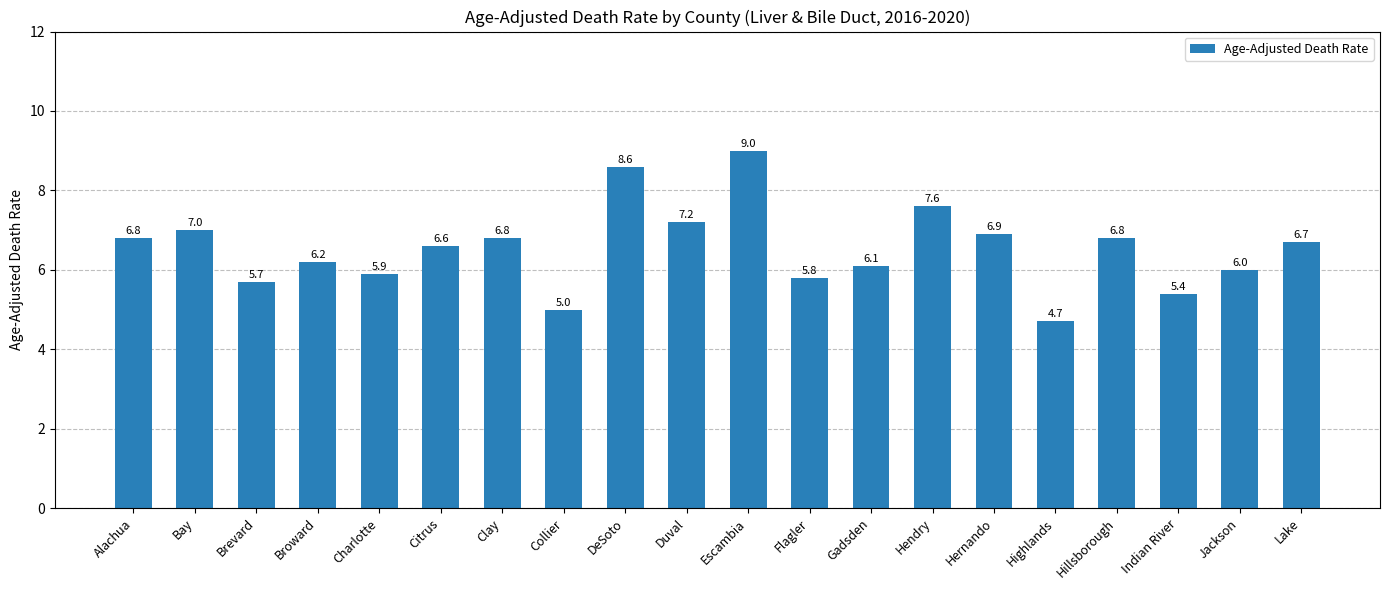

How many values are below 6?

6